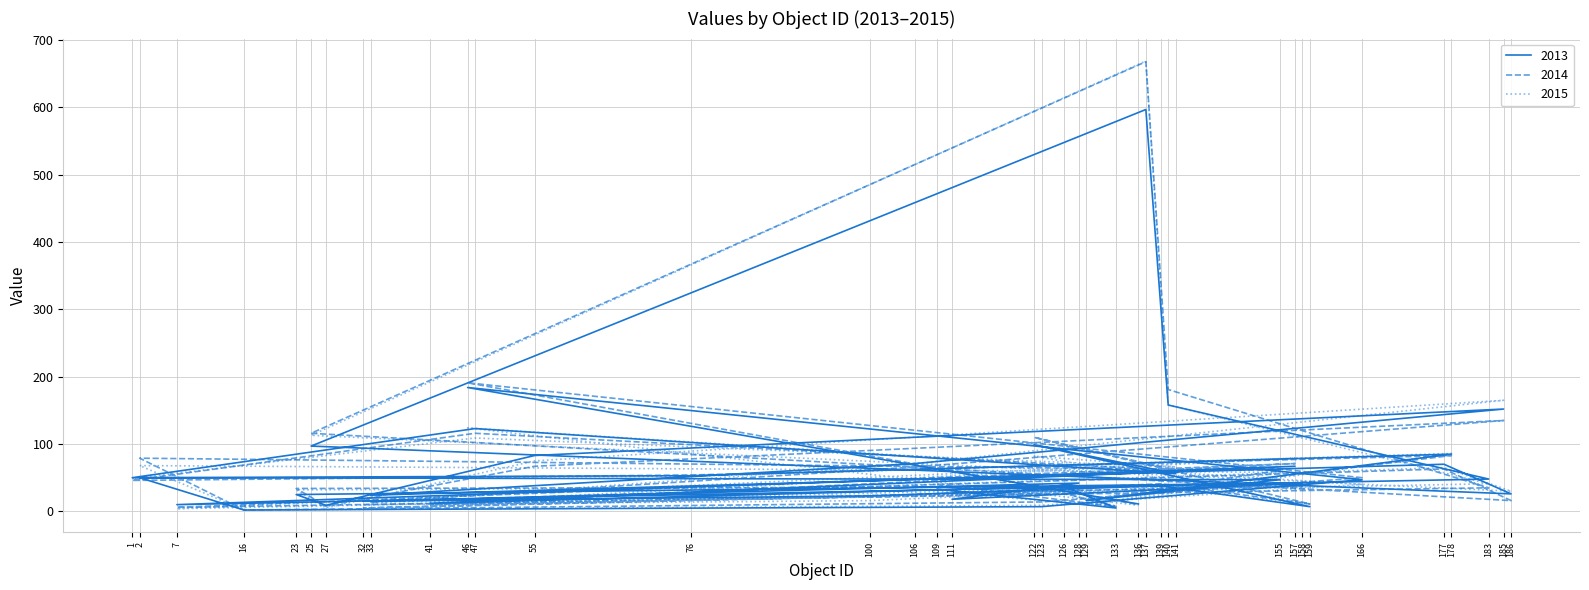

How many lines are shown in the chart?

3